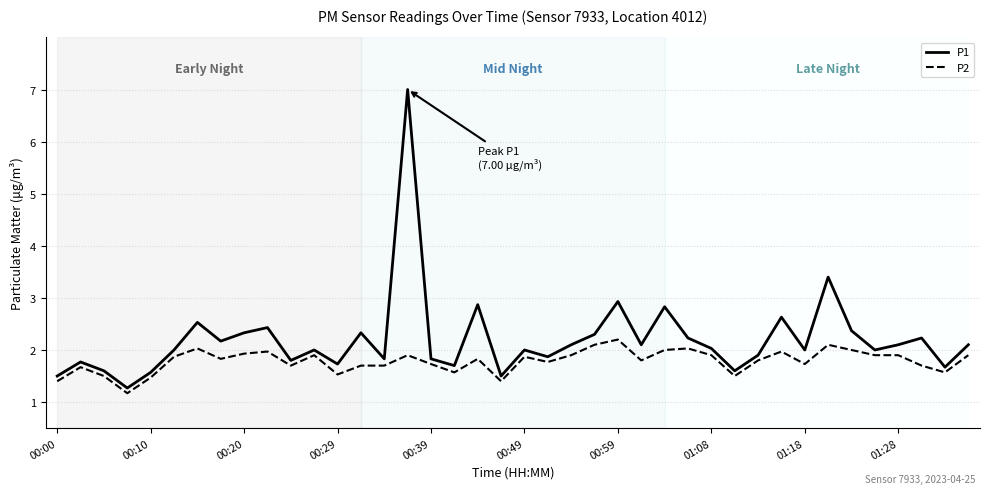

Which series has the largest range (max minus min)?

P1